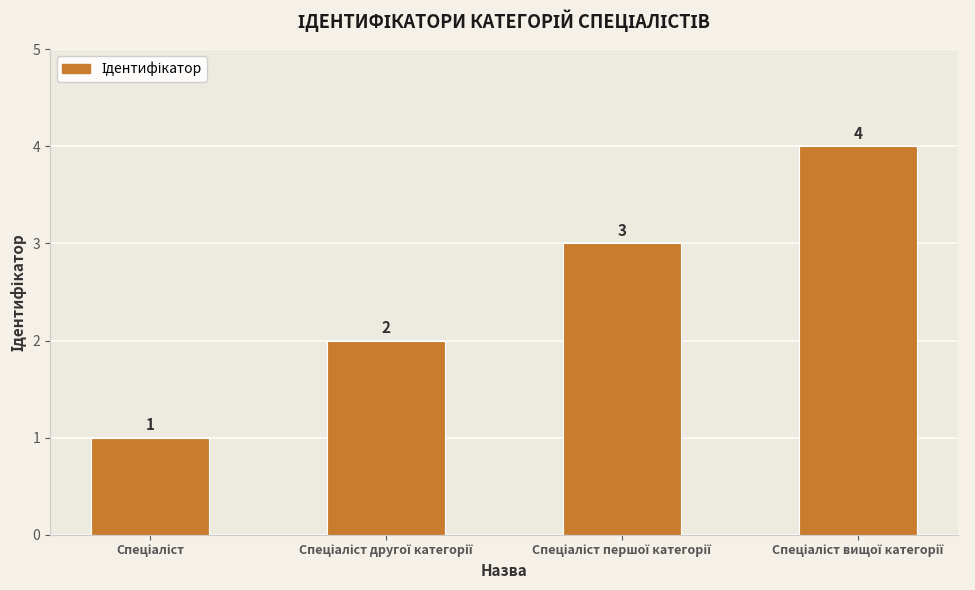

Reading left to right, extract all data points from this chart.

1	2	3	4